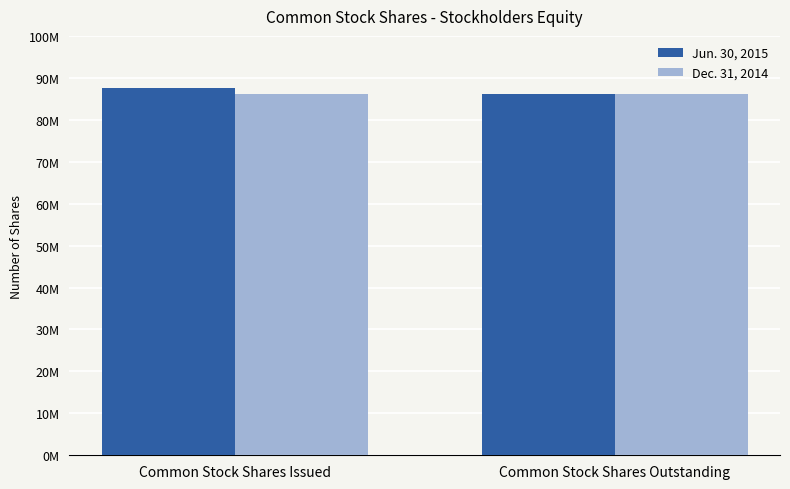

Reading left to right, list all the values displayed in this chart.

Jun. 30, 2015: Common Stock Shares Issued=87488413	Common Stock Shares Outstanding=86138413
Dec. 31, 2014: Common Stock Shares Issued=86138413	Common Stock Shares Outstanding=86138413